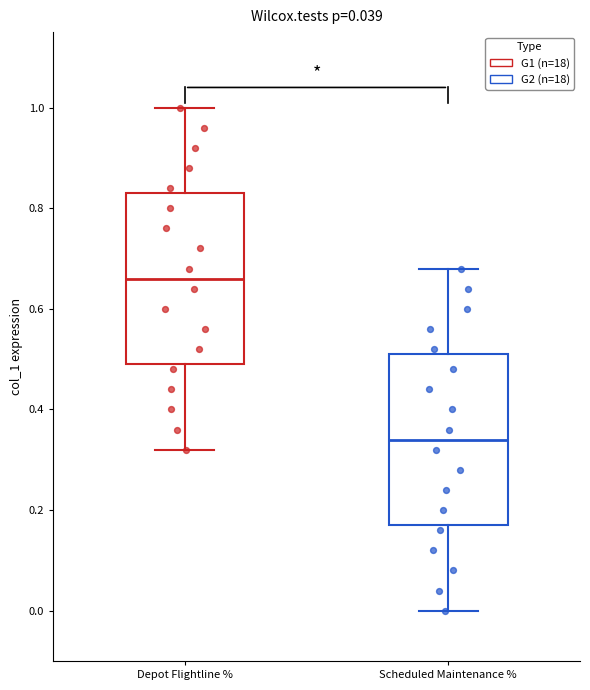

Which box has the highest median line?

Depot Flightline %